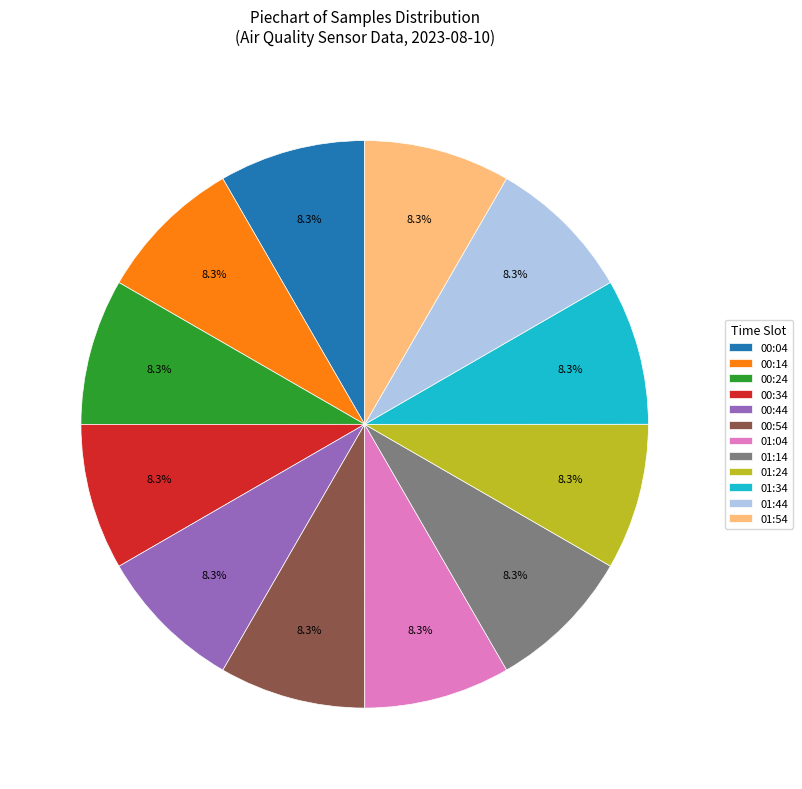

Does any single category account for the majority?

No